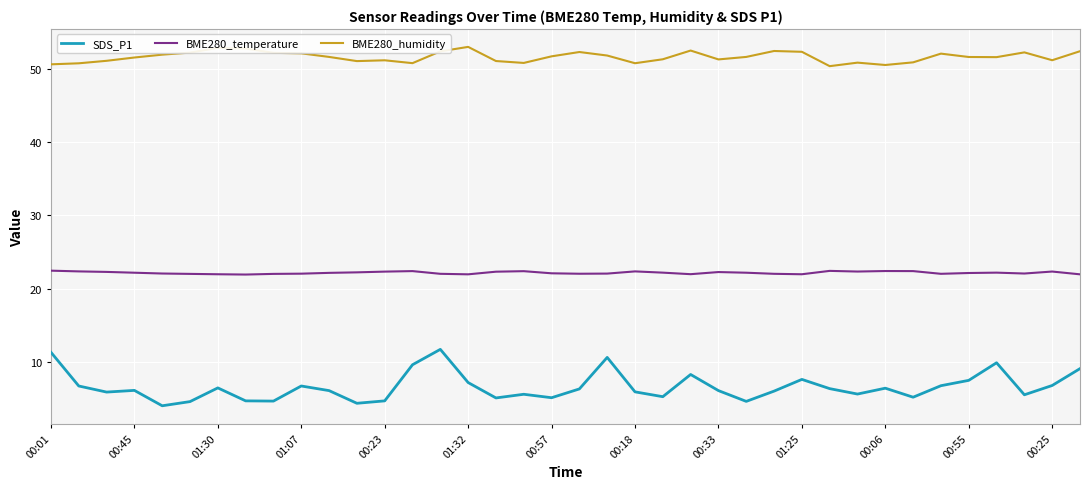

What is the minimum value for SDS_P1?

4.0